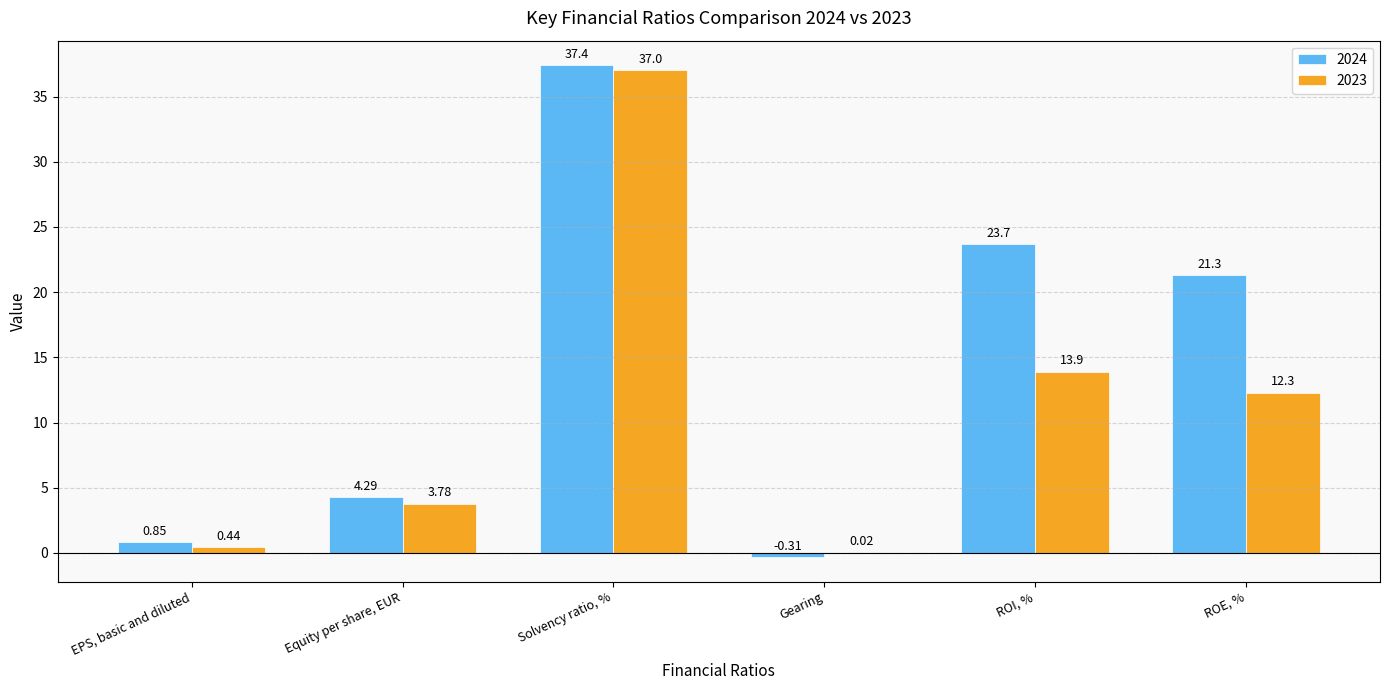

How many data points in 2024 are above 21?

3